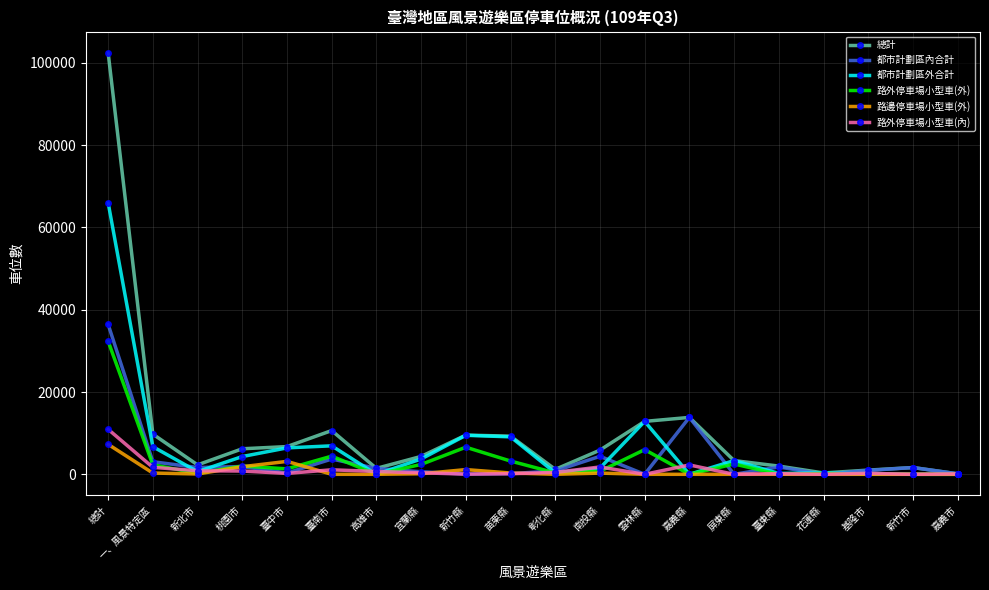

The value of 路外停車場小型車(外) at 臺東縣 is -16218. True or false?

False